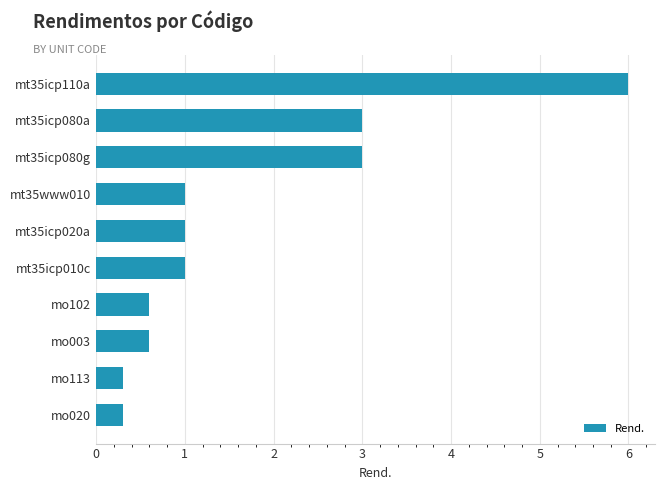

How many bars are there in total?

10